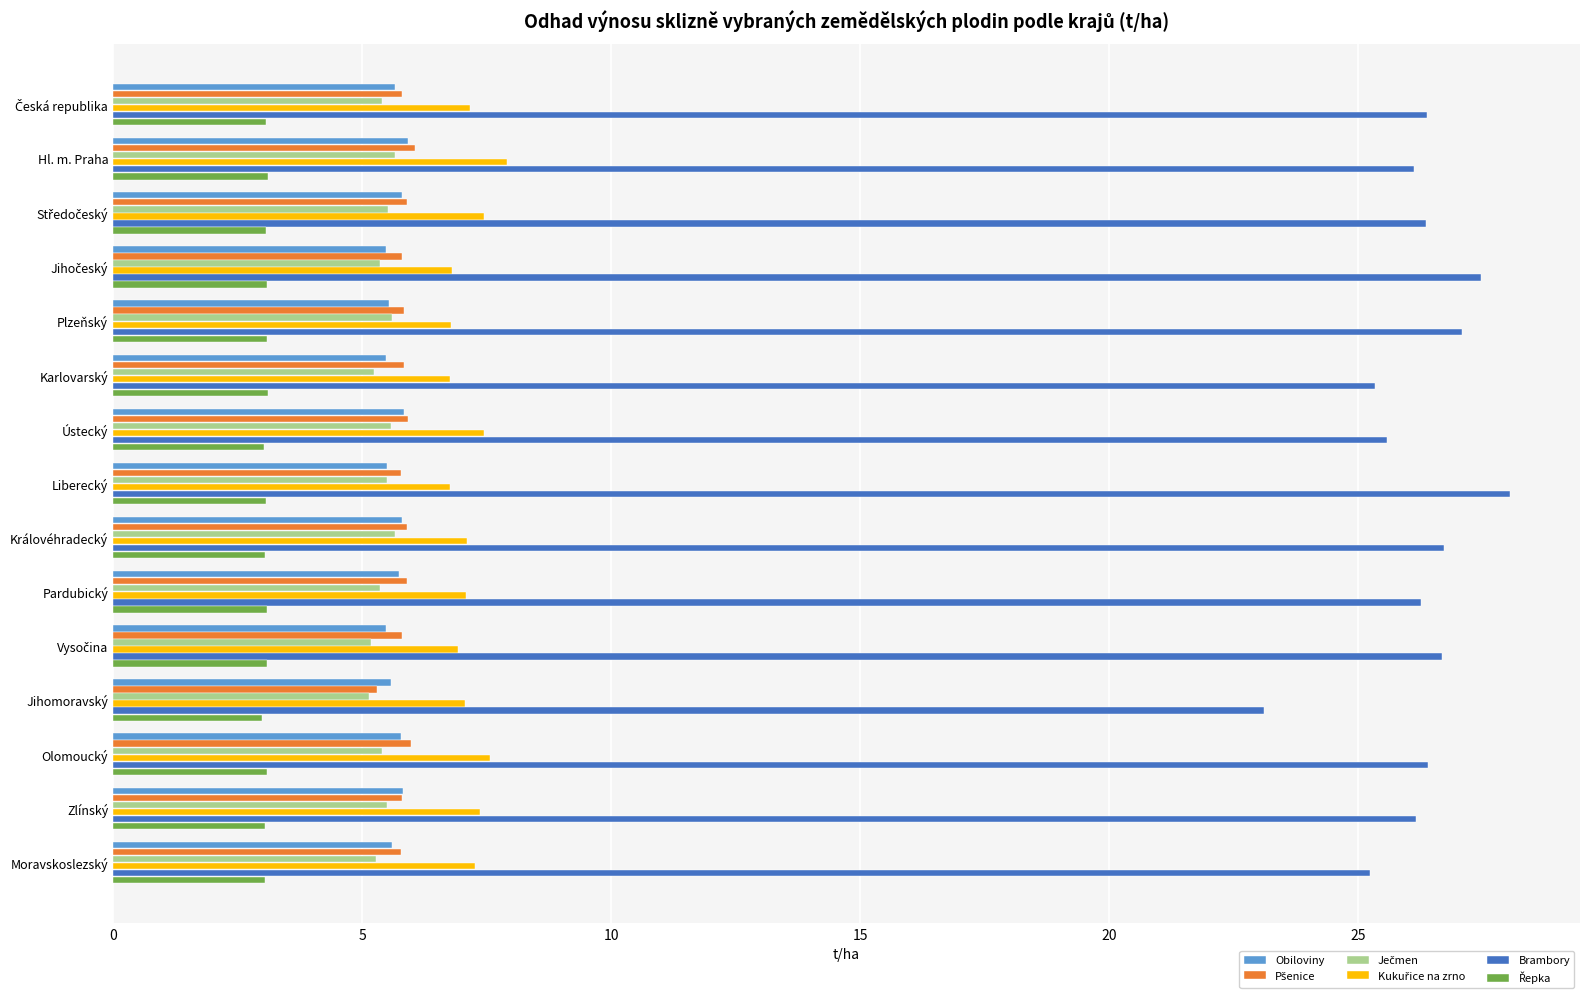

At how many categories does at least one series exceed 21?

15